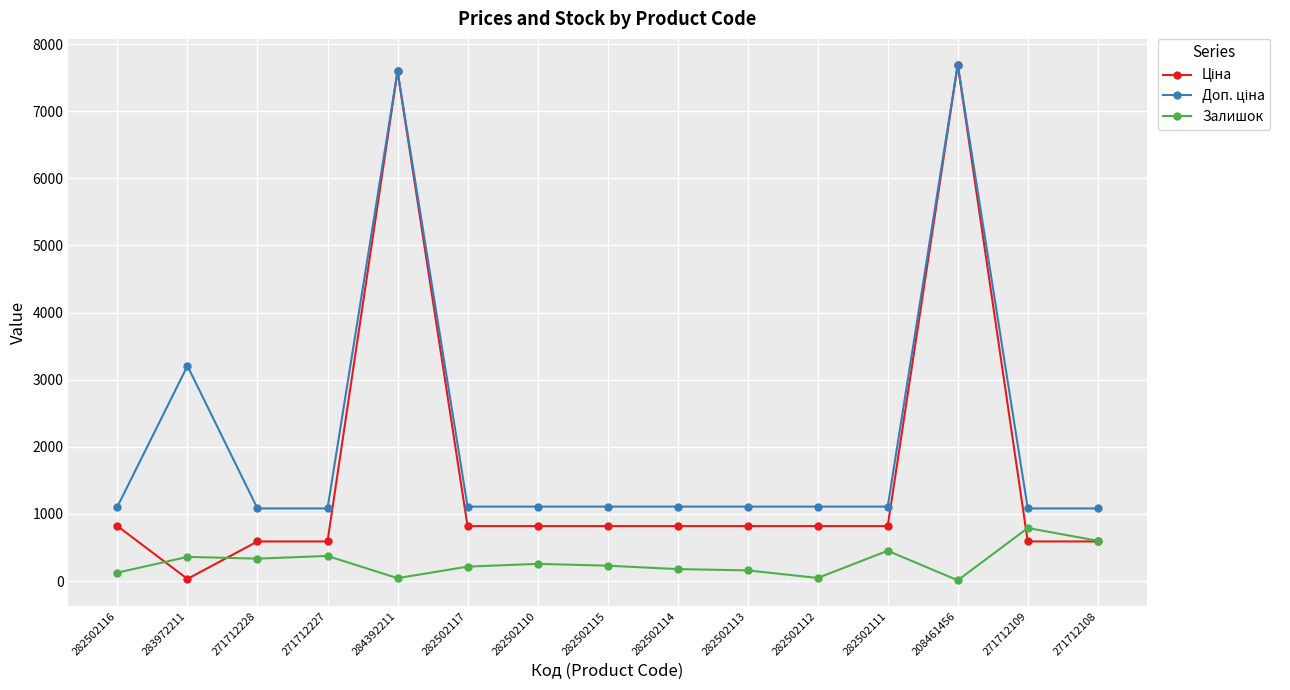

Is it true that Залишок equals 215.0 at 282502117?

True